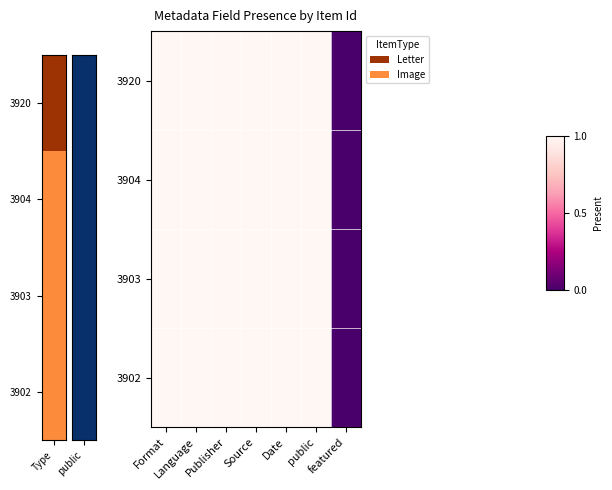

Between Publisher and public, which is larger?

Publisher